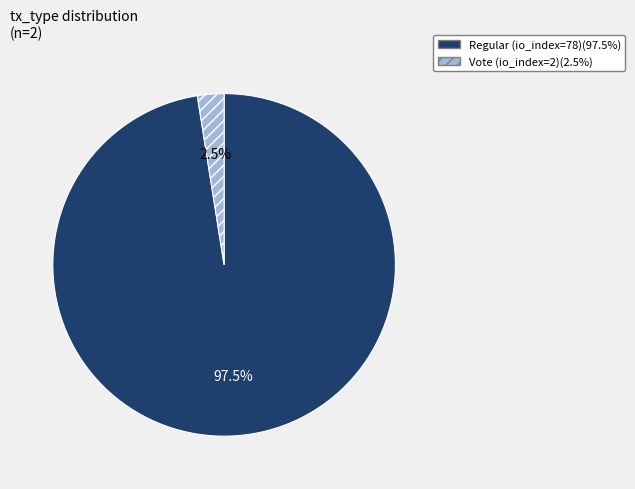

To the nearest percent, what is the difference between the largest and smallest slice percentages?

95%